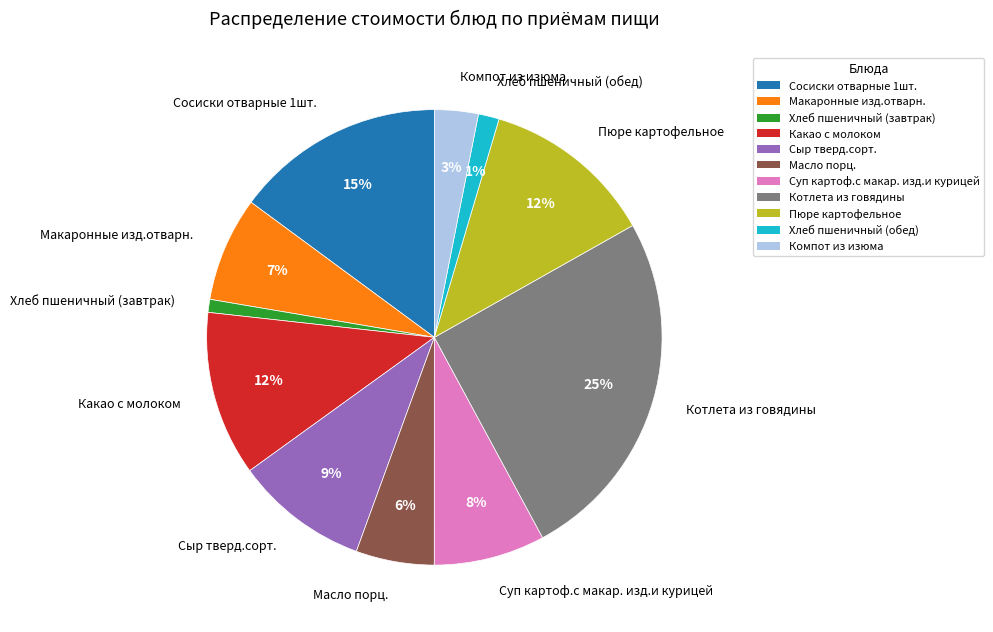

To the nearest percent, what is the average slice percentage?

9%